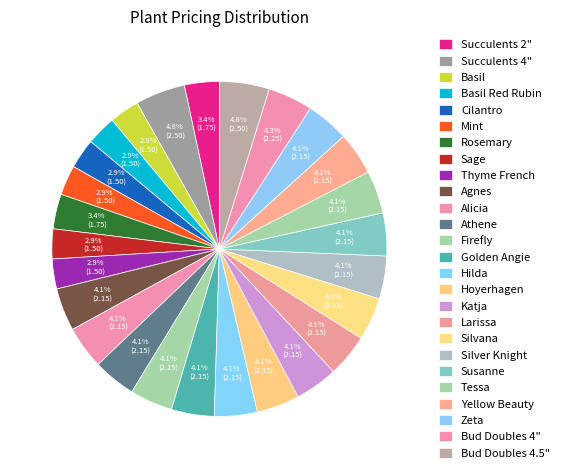

The Succulents 4" slice represents 1% of the pie. True or false?

False